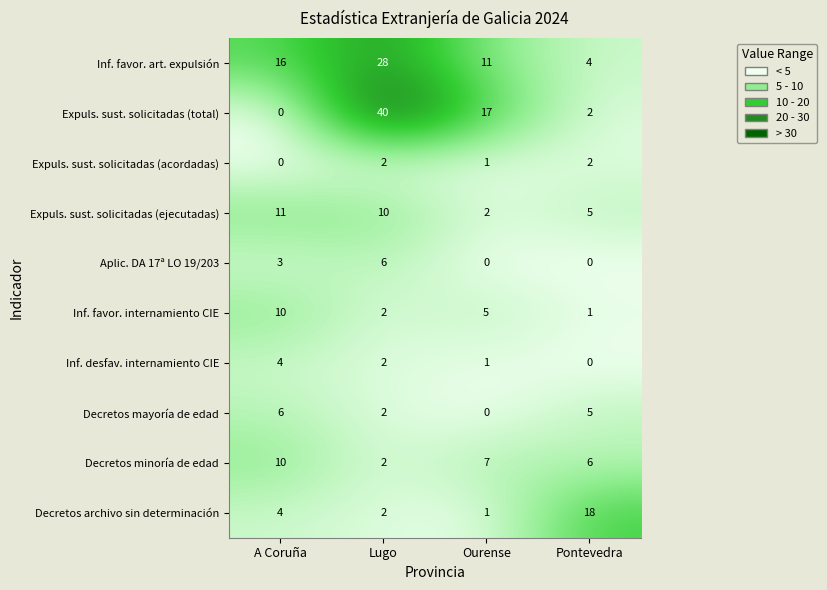

At which category does the chart reach its peak across all series?

Lugo